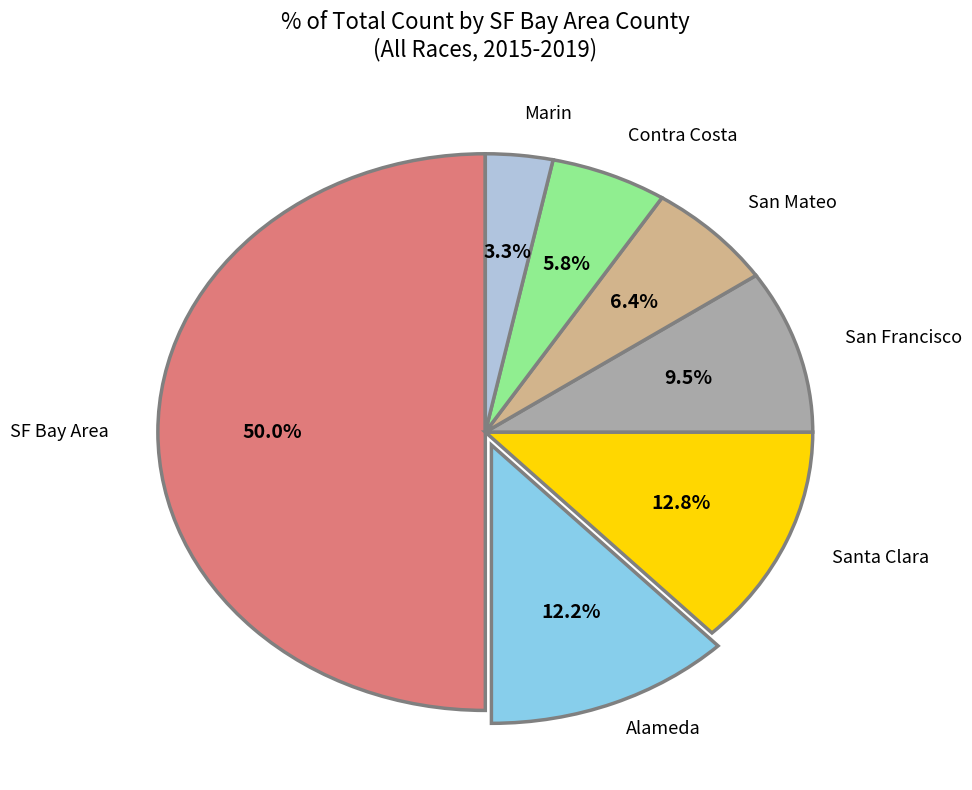

Count the number of slices in the pie.

7